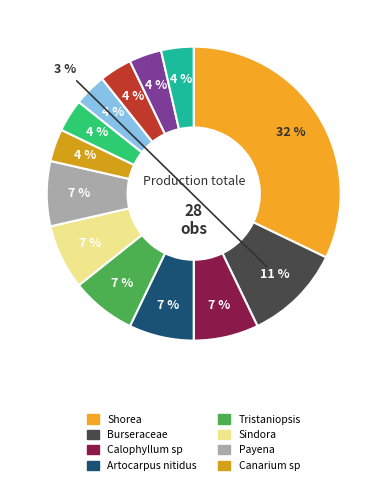

Does any single category account for the majority?

No